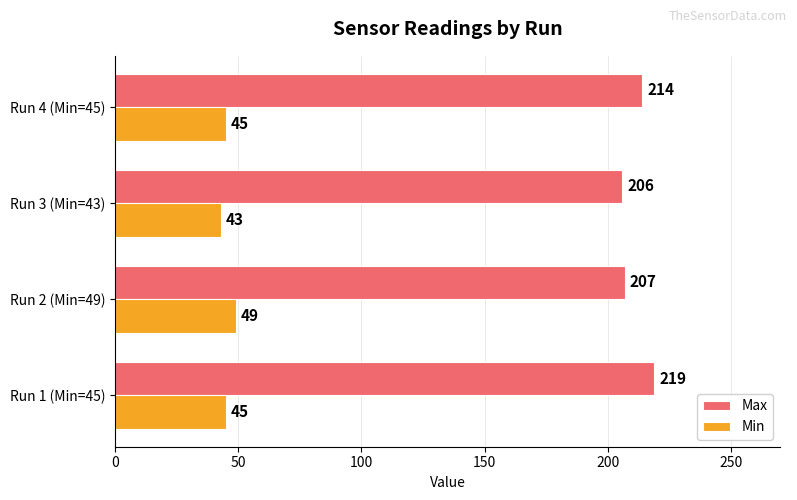

Which series has the largest total across all categories?

Max